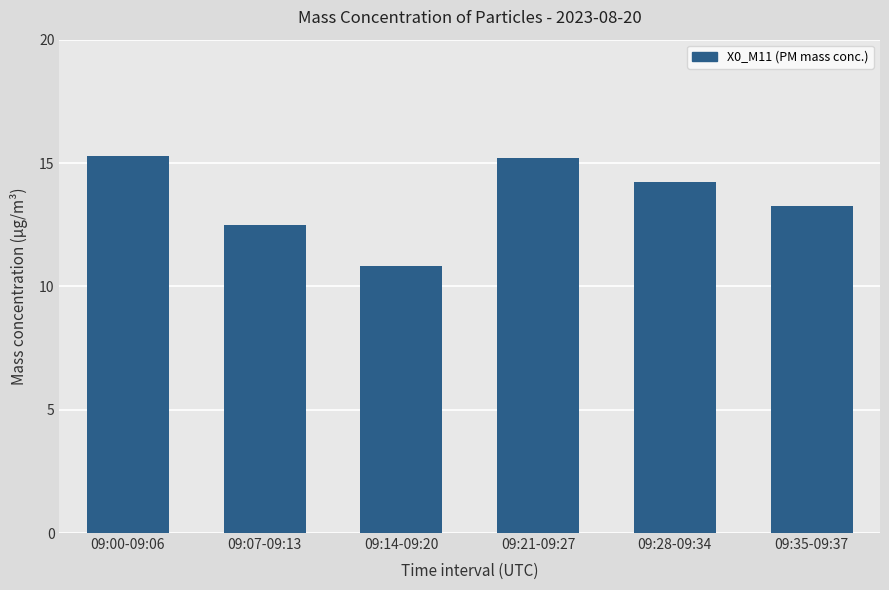

Read the value at 09:28-09:34.

14.2